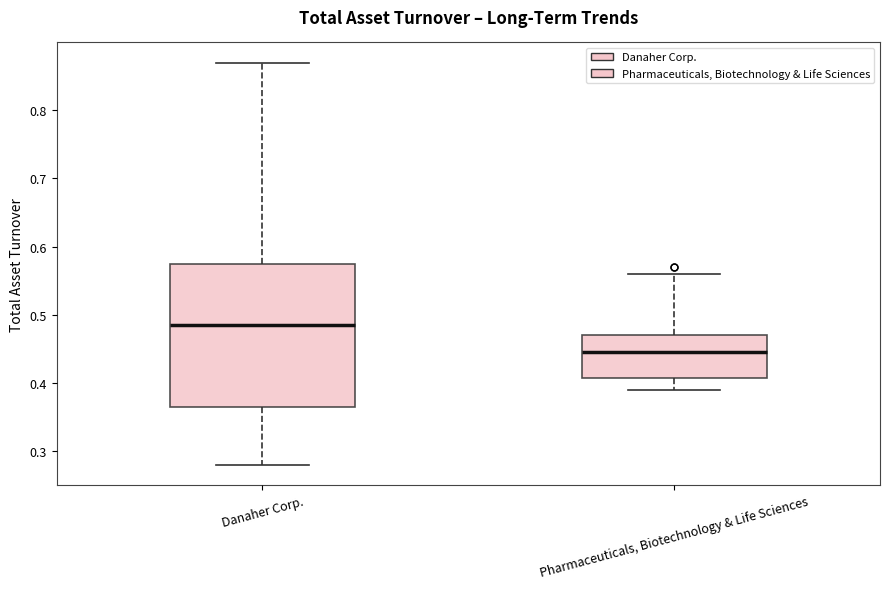

Which box is the tallest, from its lower edge to its upper edge?

Danaher Corp.